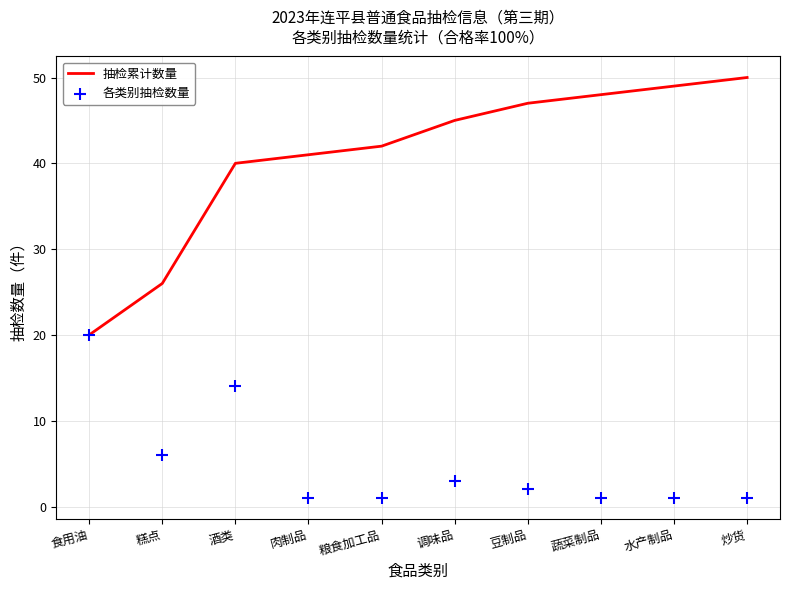

What are all the series names shown in the legend?

抽检累计数量, 各类别抽检数量